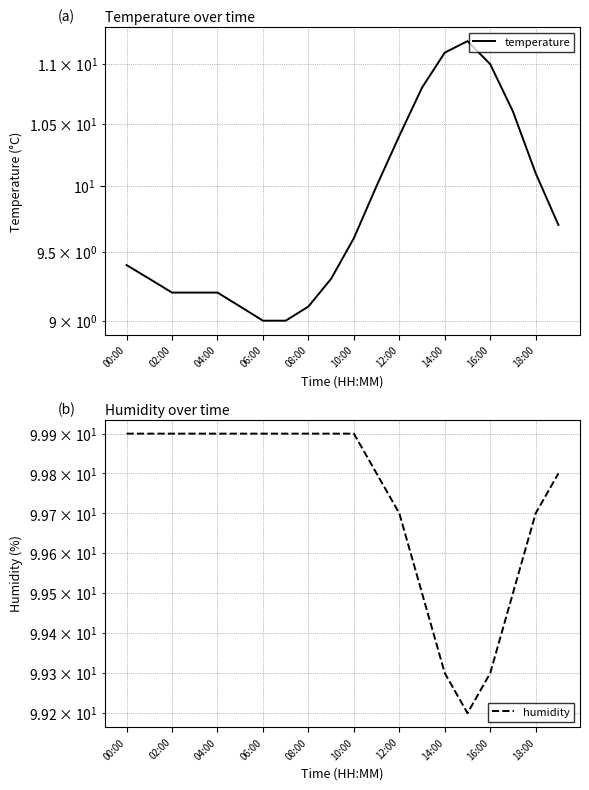

What is the value of the humidity point at the 9th from the left?

99.9